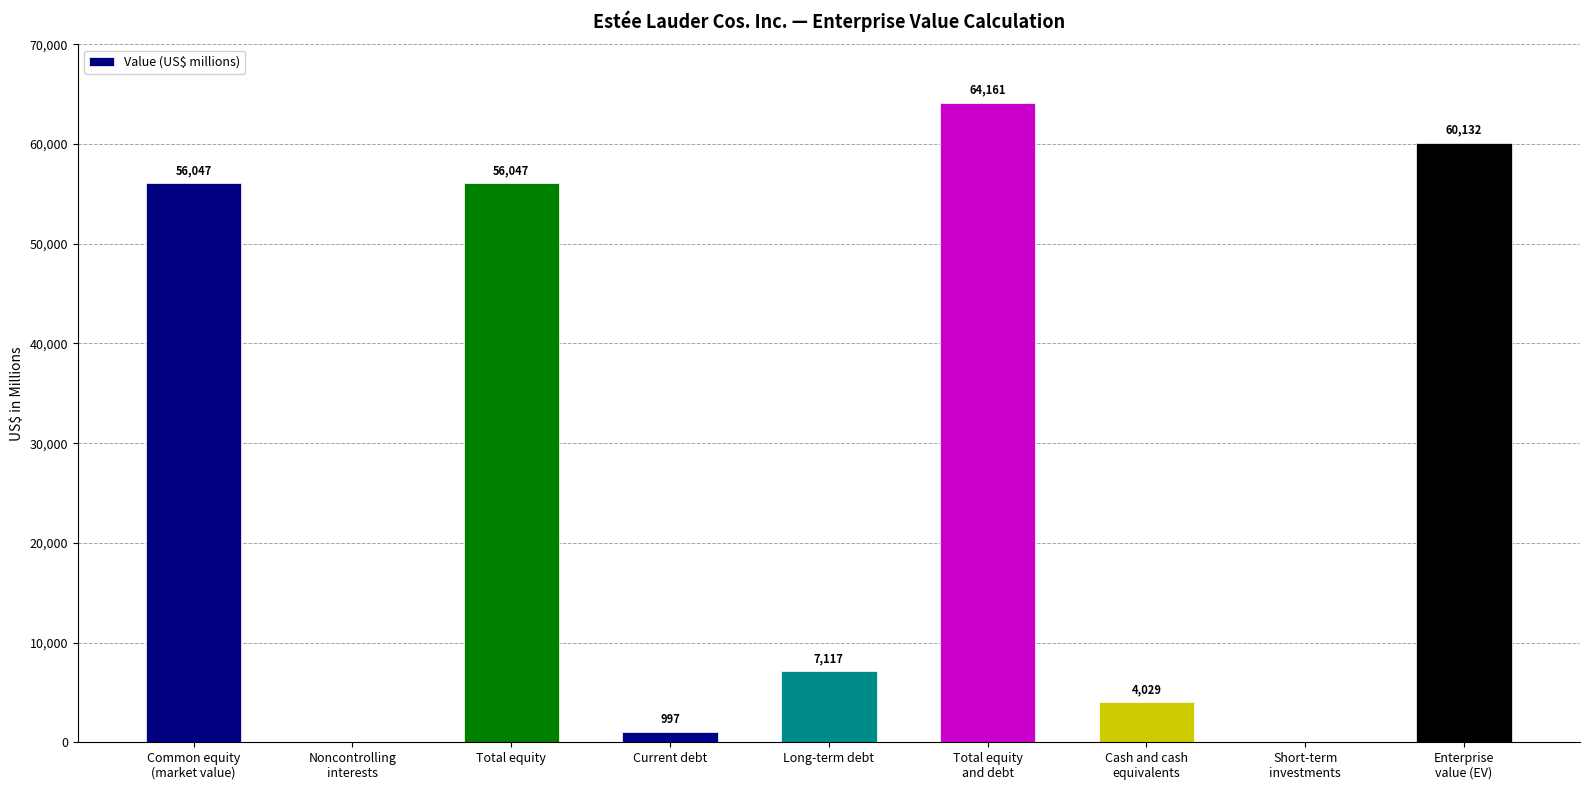

The value at Short-term
investments is 0. True or false?

True